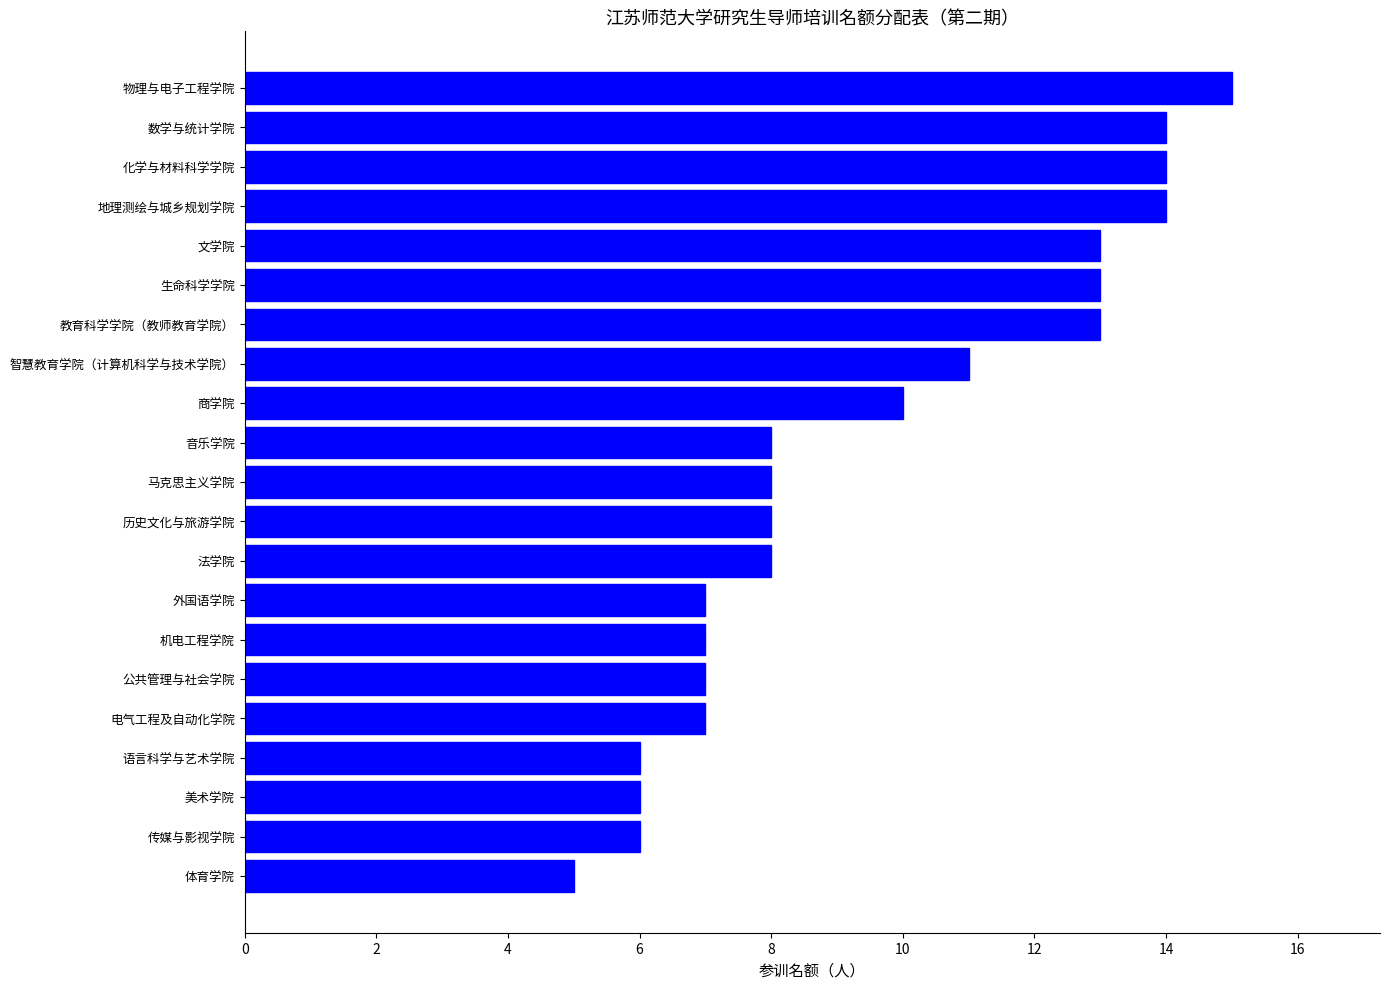

What is the smallest value displayed?

5